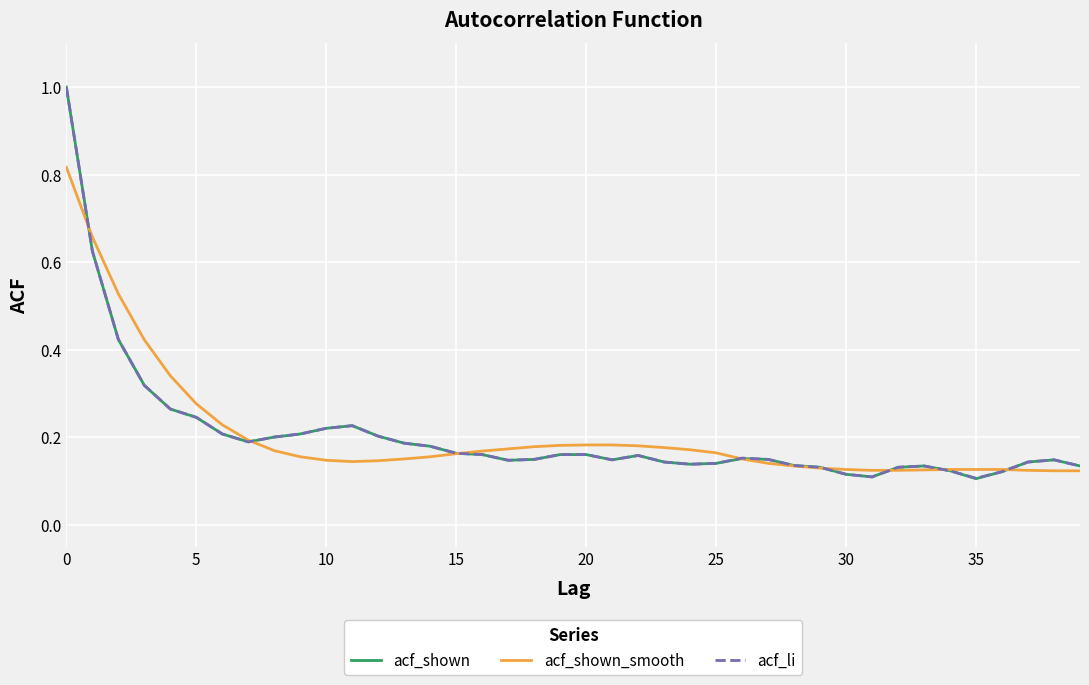

What is the greatest value displayed?

1.0